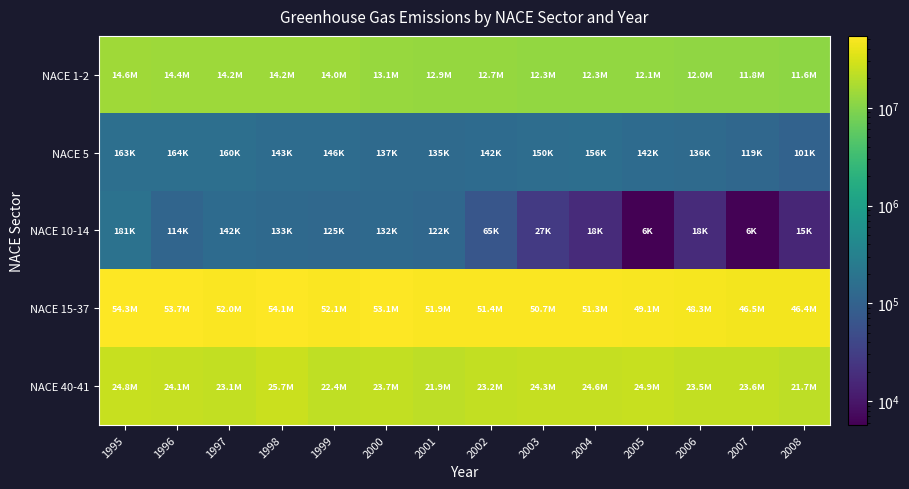

At which category is the sum across all series the highest?

1998